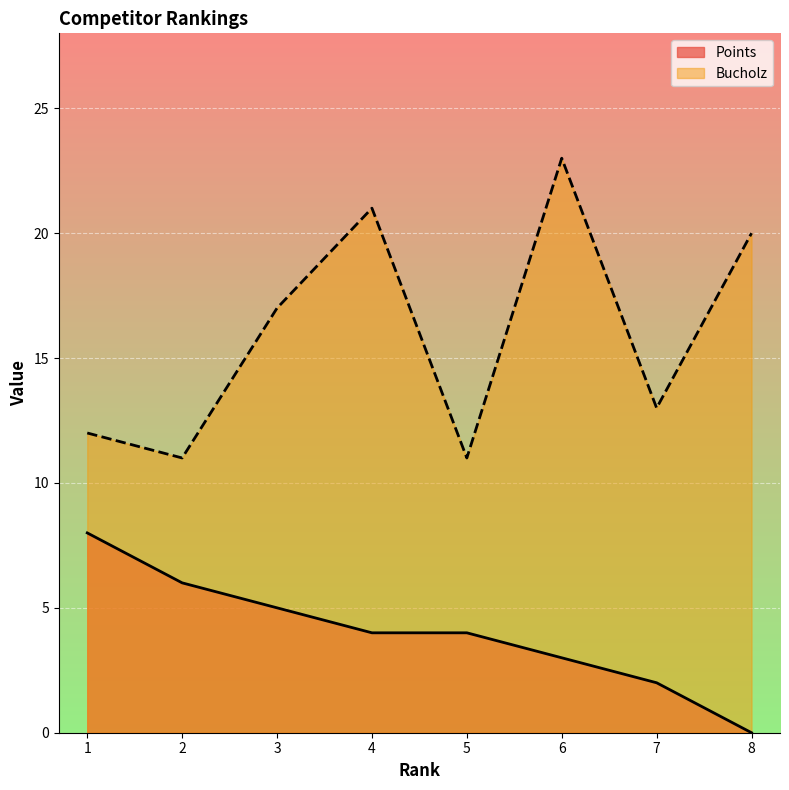

True or false: Points has a value of 1 at 7.

False